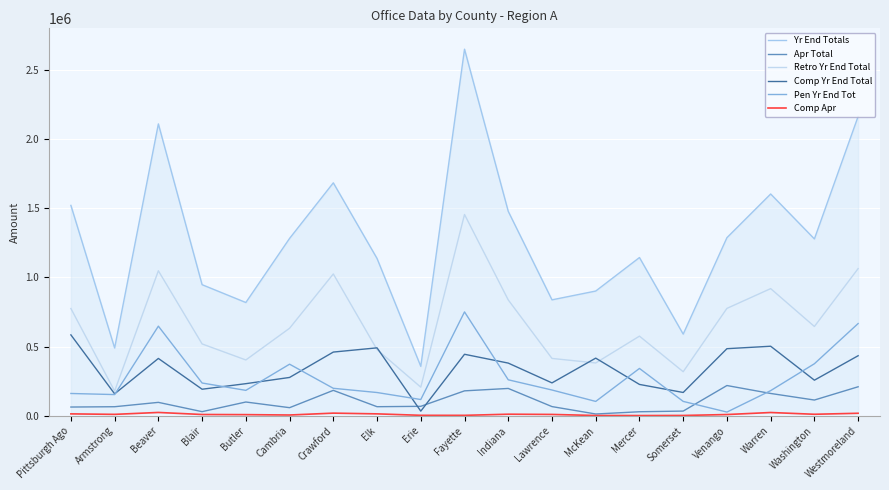

At which label is Comp Yr End Total closest to 308810?

Cambria